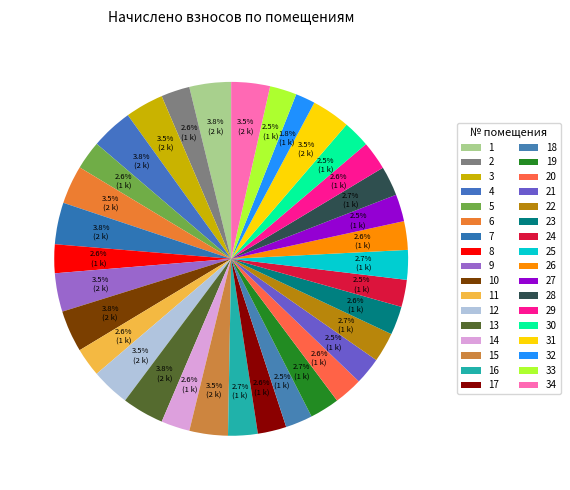

Which slice is the smallest?

32